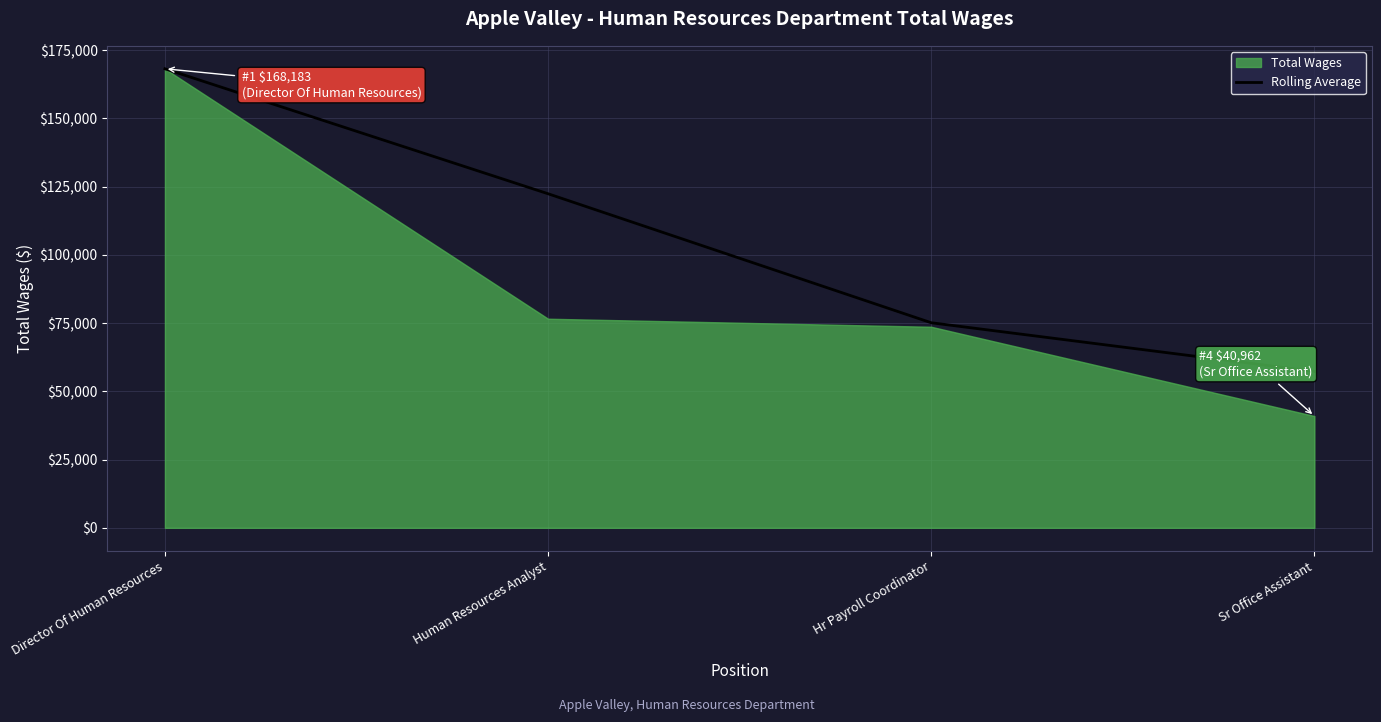

At which category does the chart reach its minimum across all series?

Sr Office Assistant